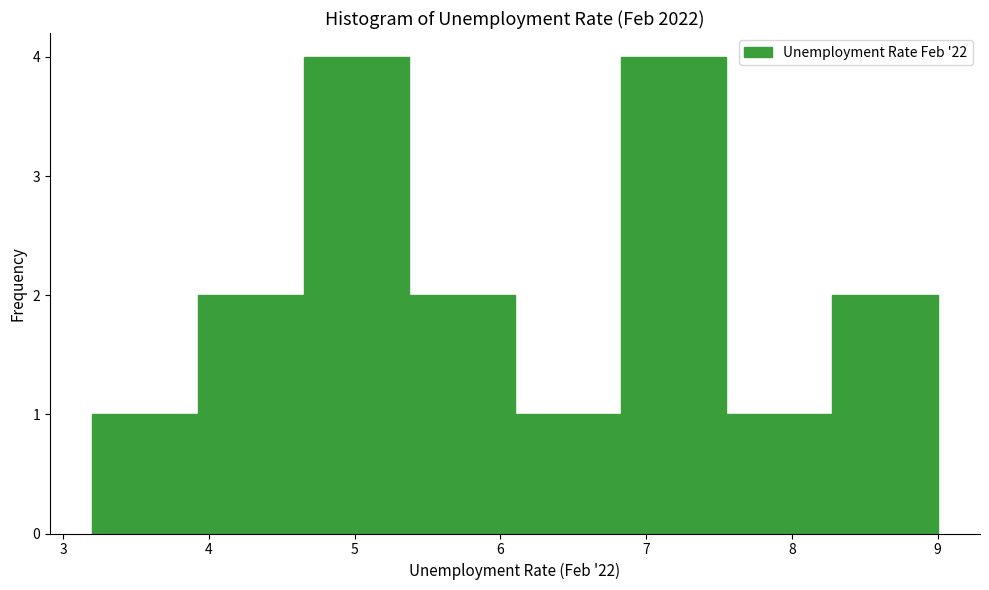

How tall is the bar that spans 7.6 to 8.3 on the x-axis? Neither the bar edges nor the heights are printed on the chart, so give them approximately, as read against the axes.

1